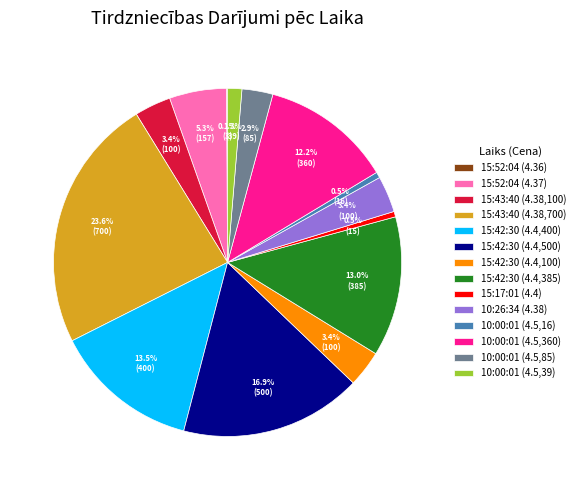

Is there a majority slice in this chart?

No